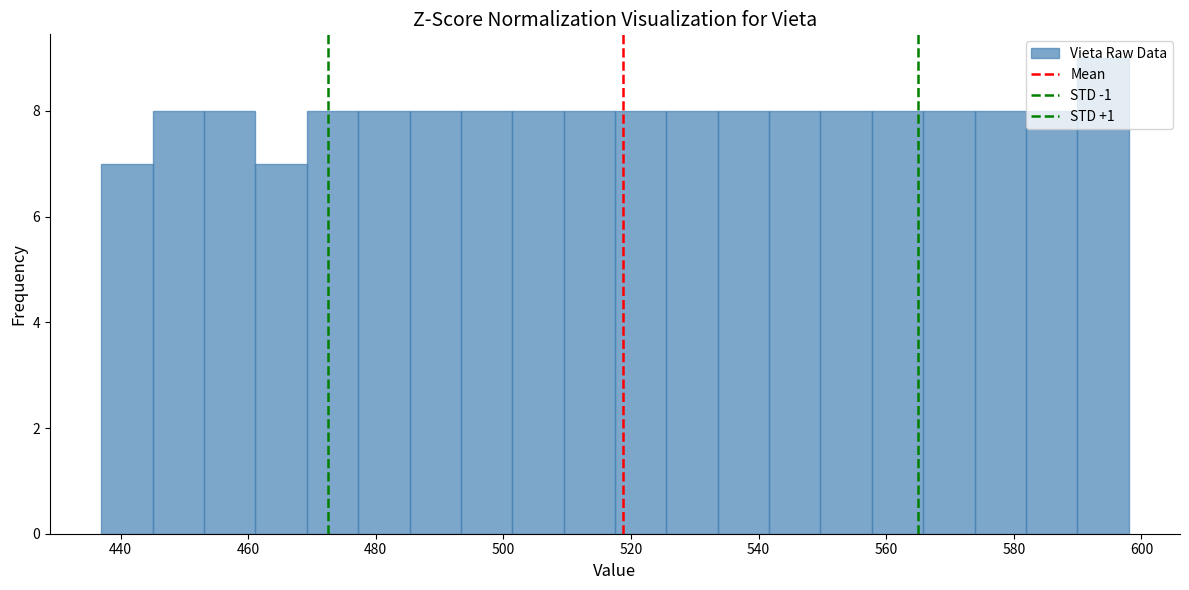

How tall is the bar that spans 470 to 478 on the x-axis? Neither the bar edges nor the heights are printed on the chart, so give them approximately, as read against the axes.

8